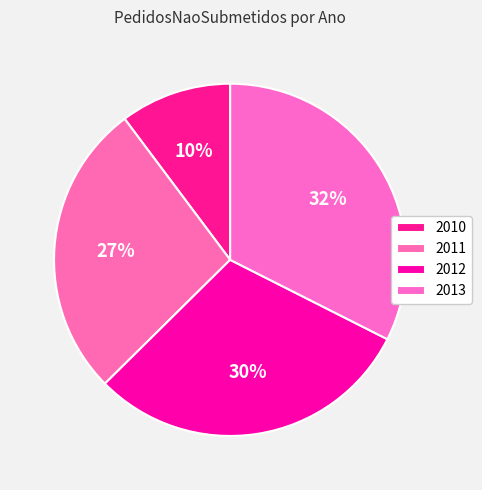

Count the number of slices in the pie.

4